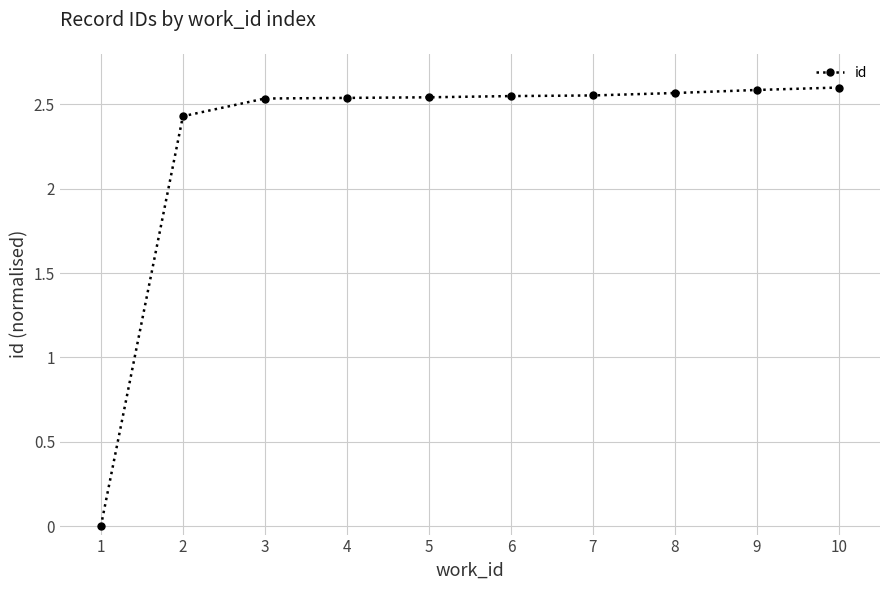

Where does the data first go above 2?

2